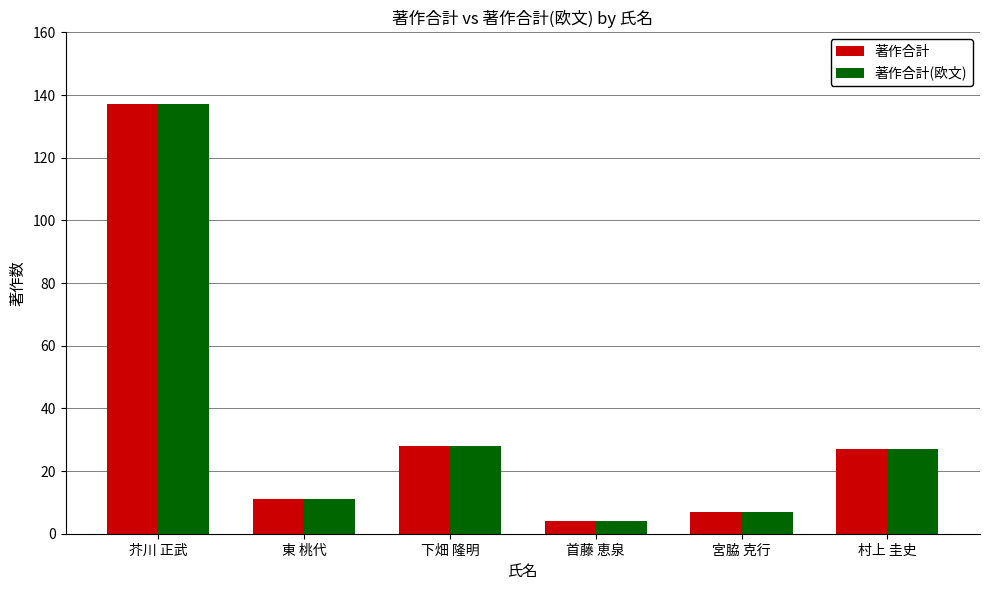

How many values in the 著作合計(欧文) series are below 27?

3